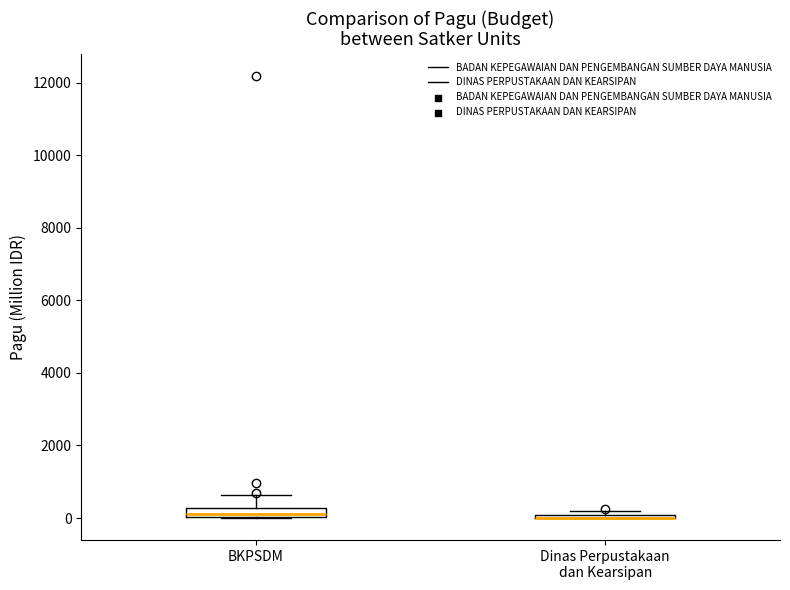

Where is the upper edge of the box for BKPSDM on the y-axis? The values are not printed on the chart, so give them approximately, as read against the axis.

200